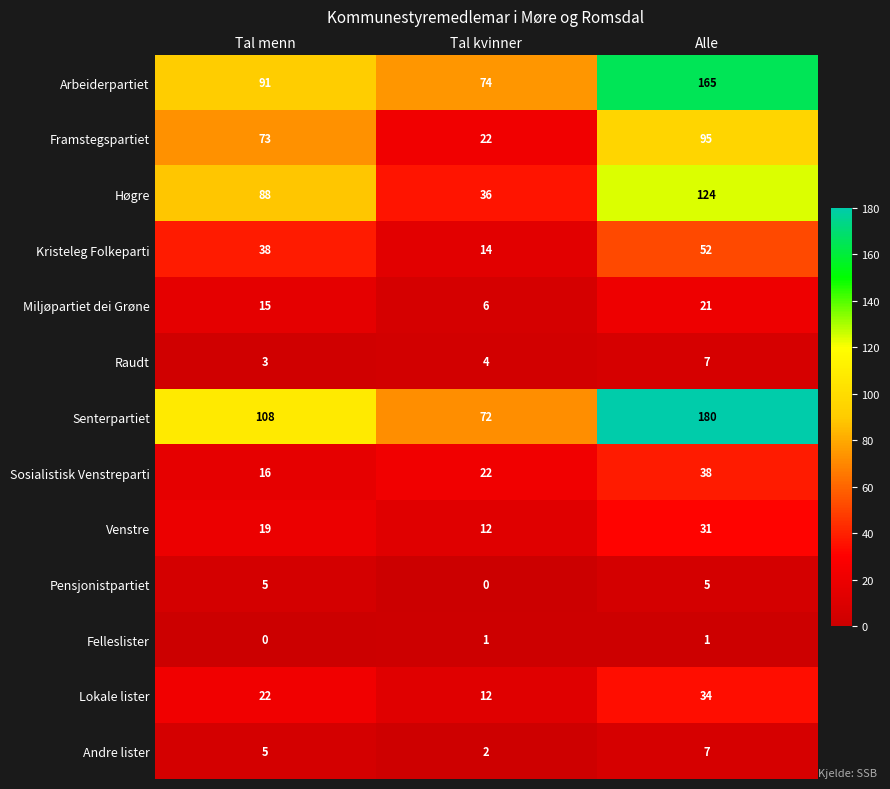

What value does the Pensjonistpartiet series have at Tal menn?

5